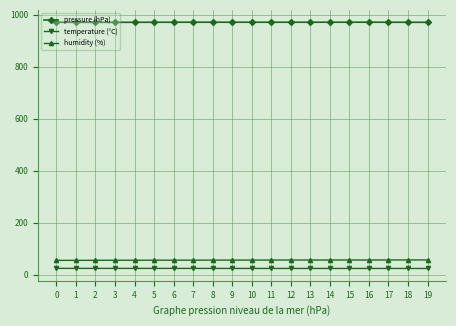

True or false: humidity (%) and pressure (hPa) cross at least once.

False